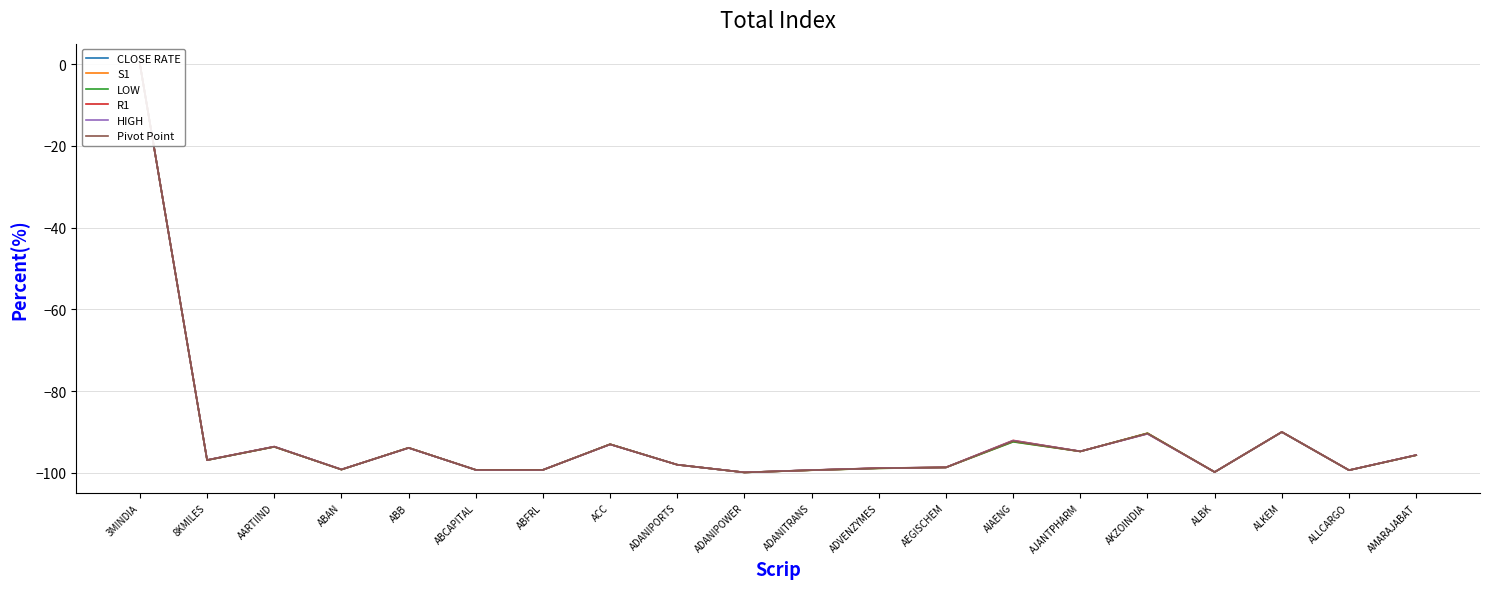

At which label does Pivot Point first exceed -96?

3MINDIA